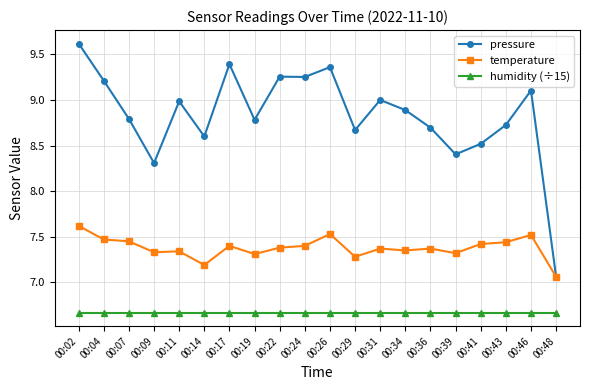

True or false: humidity (÷15) has a value of 2.3 at 00:46.

False